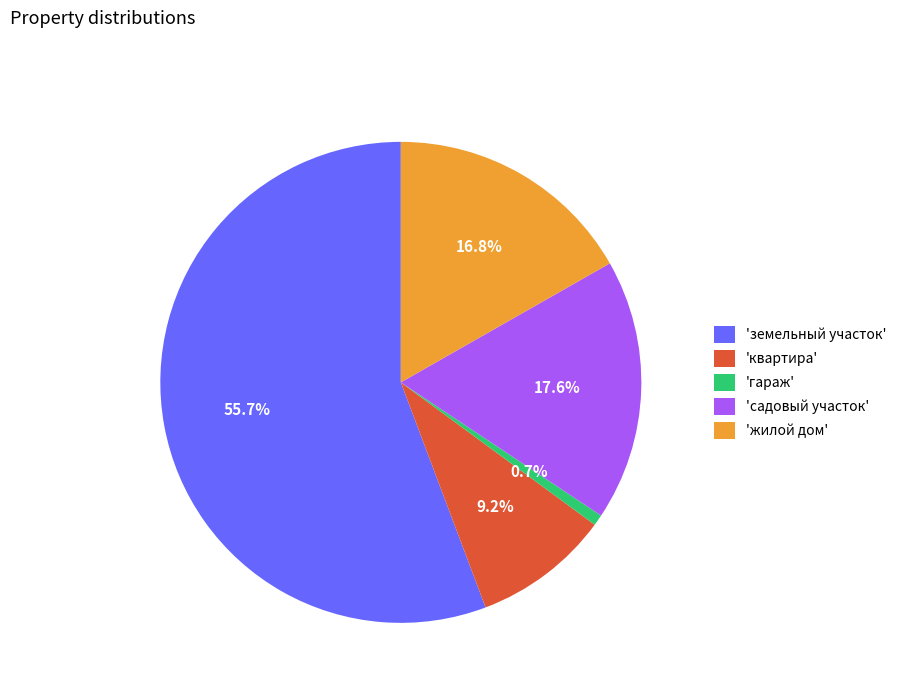

Approximately how many times larger is the value at 'садовый участок' compared to 'жилой дом'?

1.0